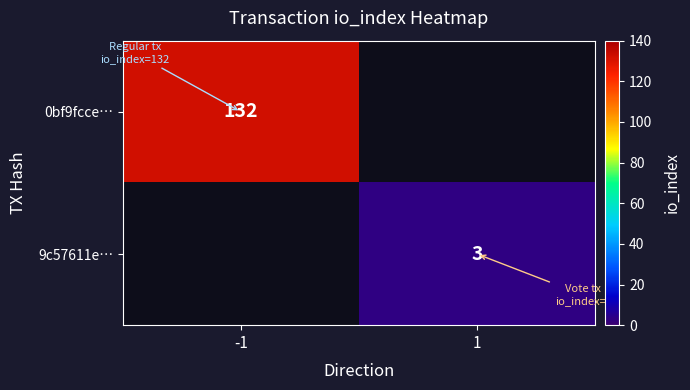

What is the spread (max minus min) of values at 1?

3